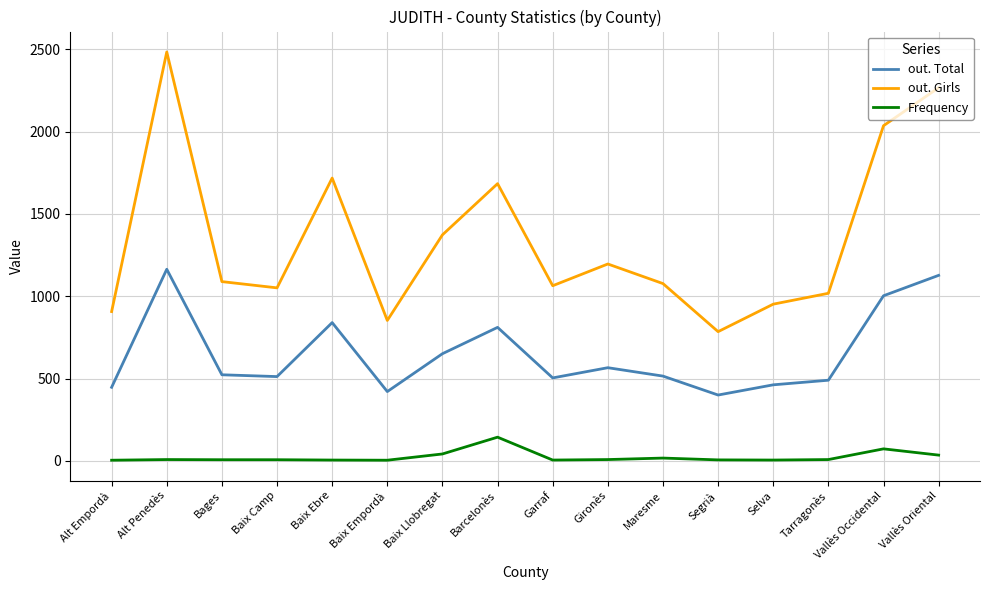

What position from the left is Barcelonès?

8